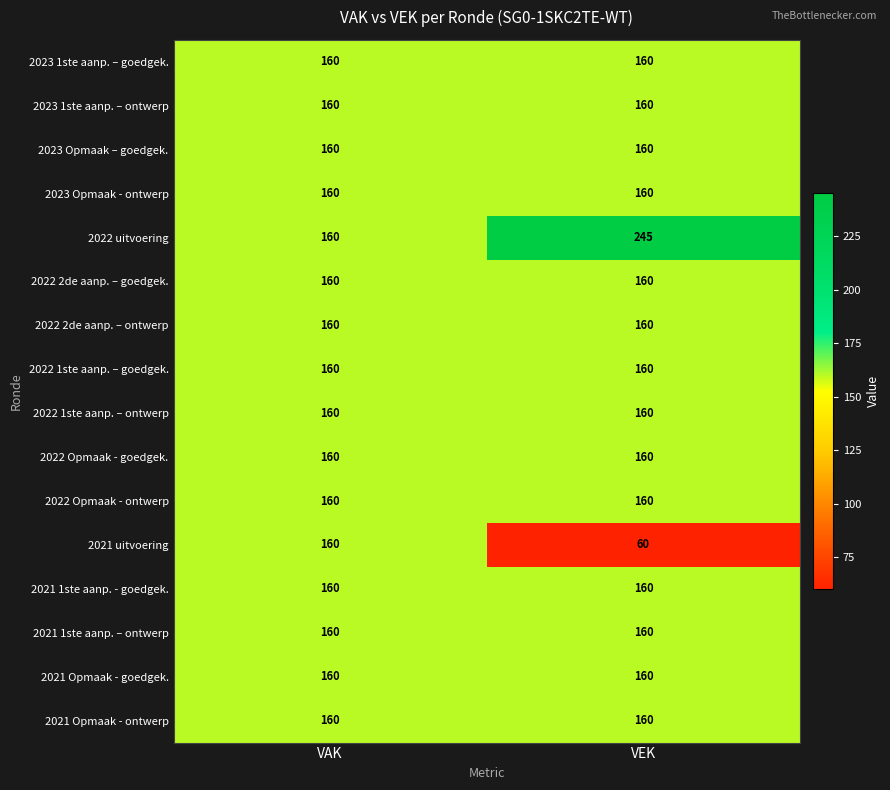

What is the sum of the 2022 2de aanp. – goedgek. values at VAK and VEK?

320